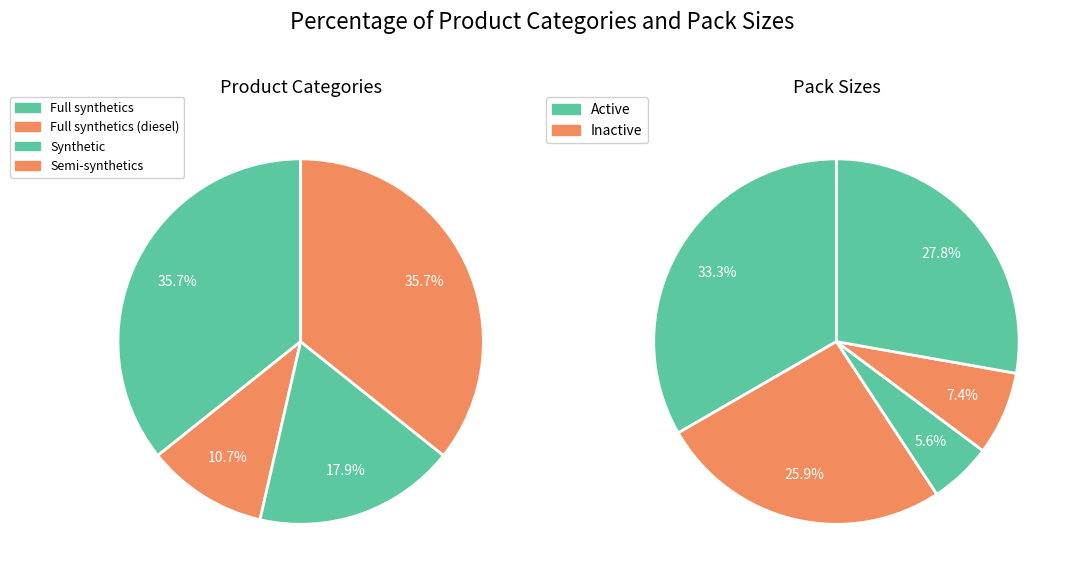

Is there a majority slice in this chart?

No